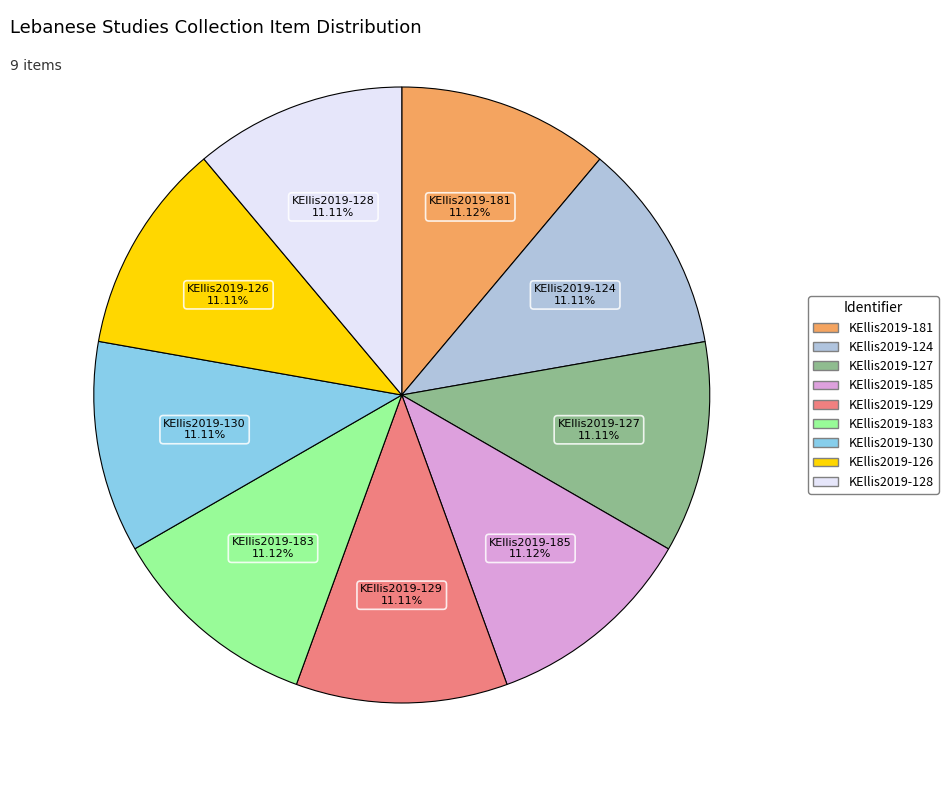

Does KEllis2019-130 represent more than half of the total?

No